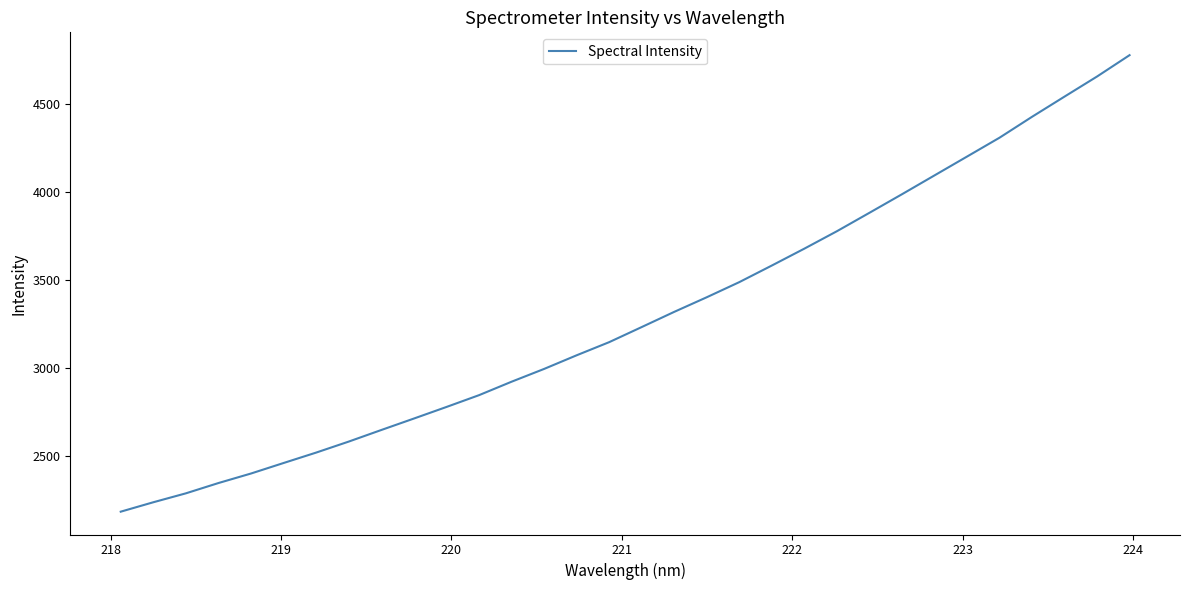

What is the smallest value displayed?

2182.6